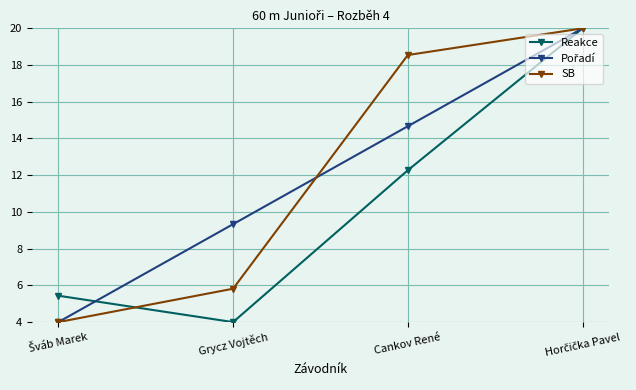

What is the value of the SB point at the 1st from the left?

4.0